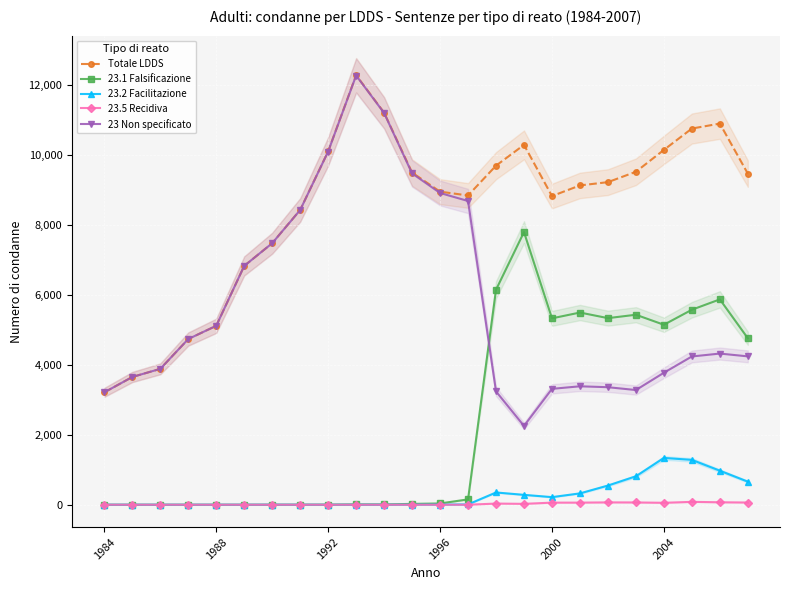

True or false: 23 Non specificato has more than 2 interior local peaks.

True